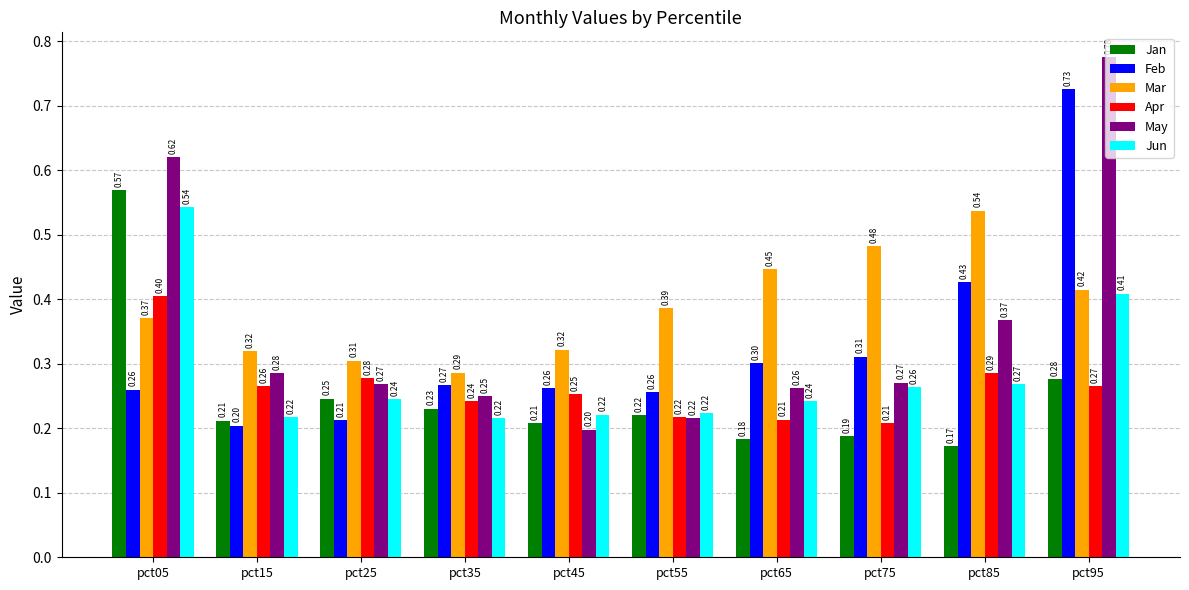

At pct15, list the series in order from largest to smallest.

Mar, May, Apr, Jun, Jan, Feb